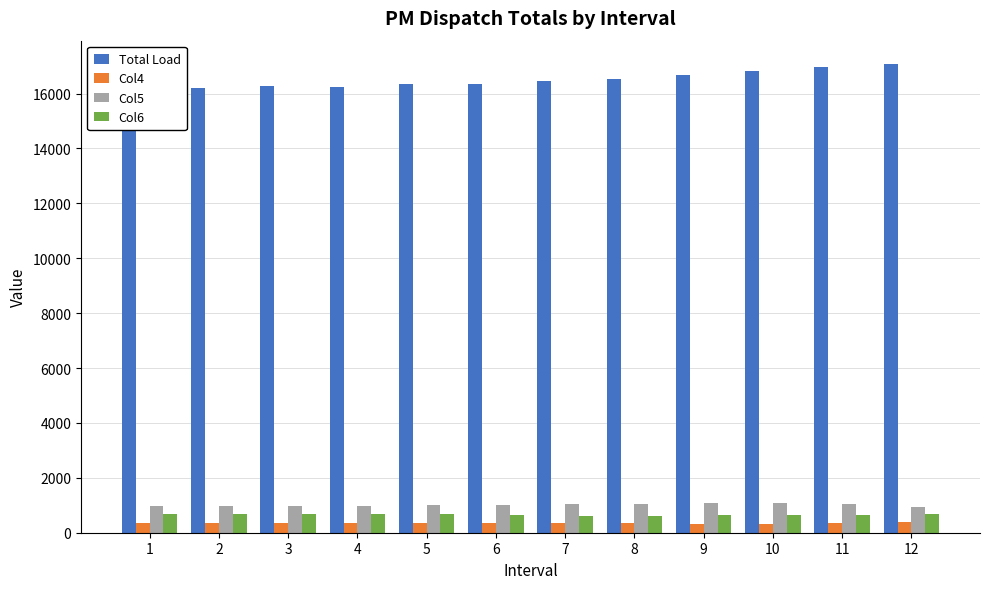

The value of Col6 at 2 is 700.0. True or false?

True